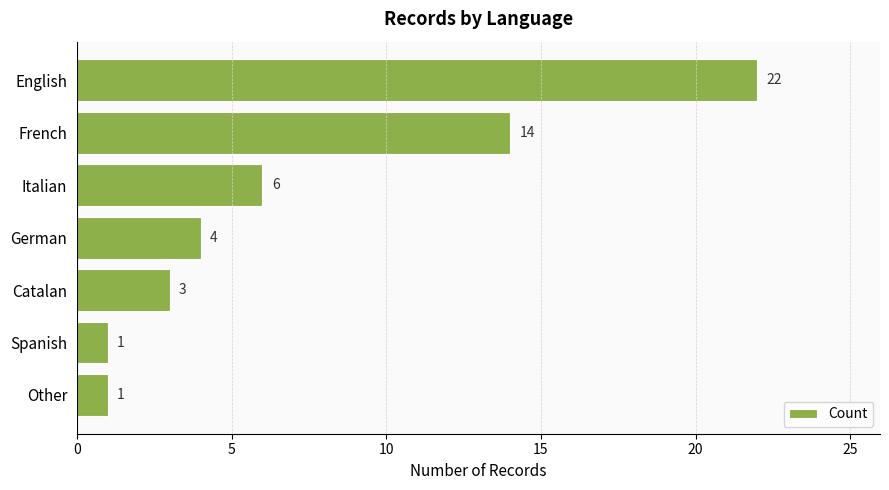

What is the label of the 7th bar from the bottom?

English